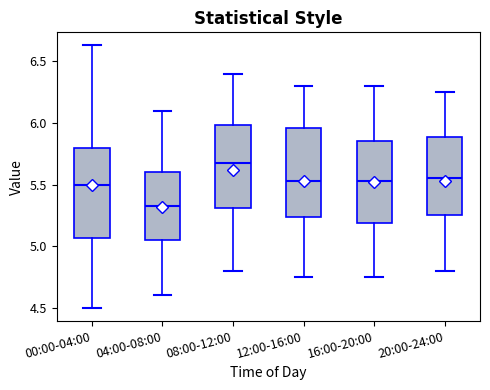

Reading left to right, read every box against the y-axis: the position of its median line, the range the box covers, and the ends of its whiskers. The values are not printed on the chart, so give them approximately, as read against the axis.

00:00-04:00: median 5.50, box 5.05 to 5.80, whiskers 4.50 to 6.65
04:00-08:00: median 5.35, box 5.05 to 5.60, whiskers 4.60 to 6.10
08:00-12:00: median 5.70, box 5.30 to 6.00, whiskers 4.80 to 6.40
12:00-16:00: median 5.55, box 5.25 to 5.95, whiskers 4.75 to 6.30
16:00-20:00: median 5.55, box 5.20 to 5.85, whiskers 4.75 to 6.30
20:00-24:00: median 5.55, box 5.25 to 5.90, whiskers 4.80 to 6.25